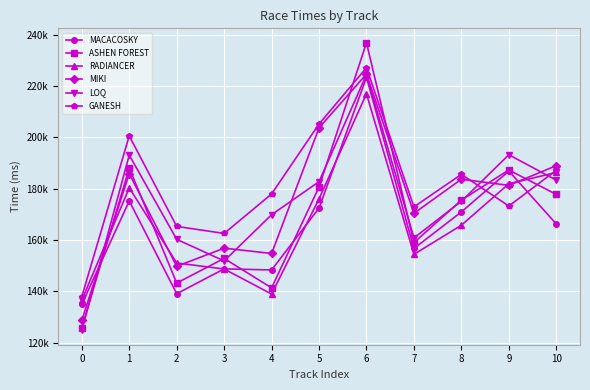

Between which two adjacent categories do MACACOSKY and RADIANCER first intersect?

2 and 3